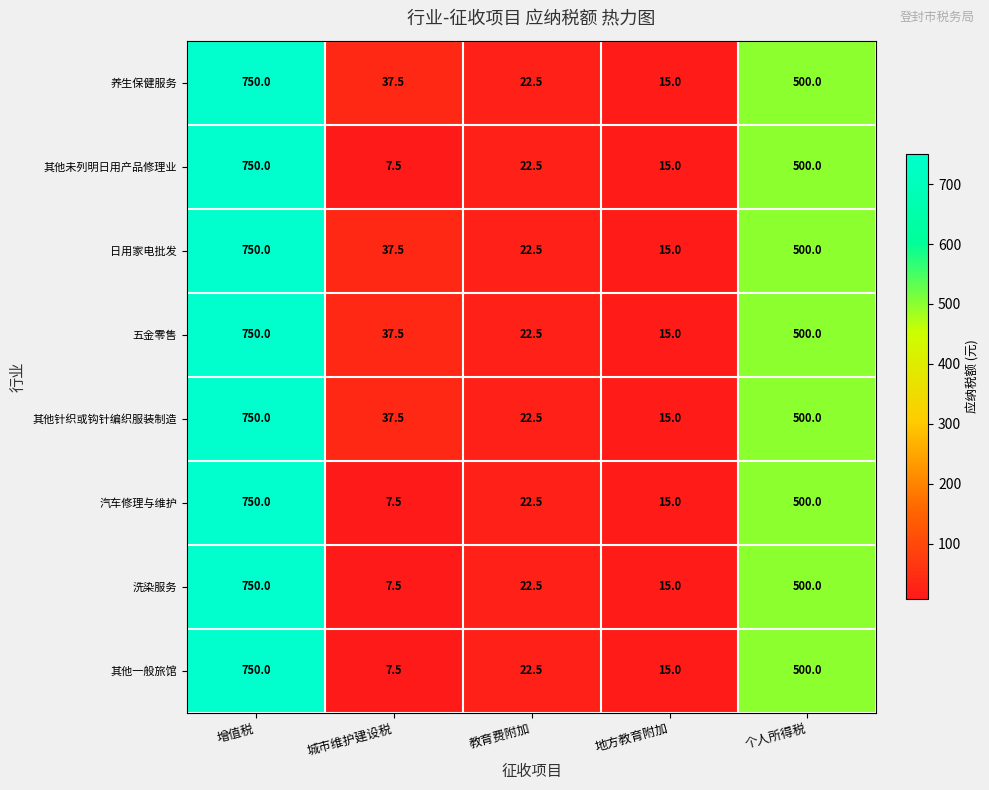

What is the difference between the 五金零售 values at 个人所得税 and 地方教育附加?

485.0